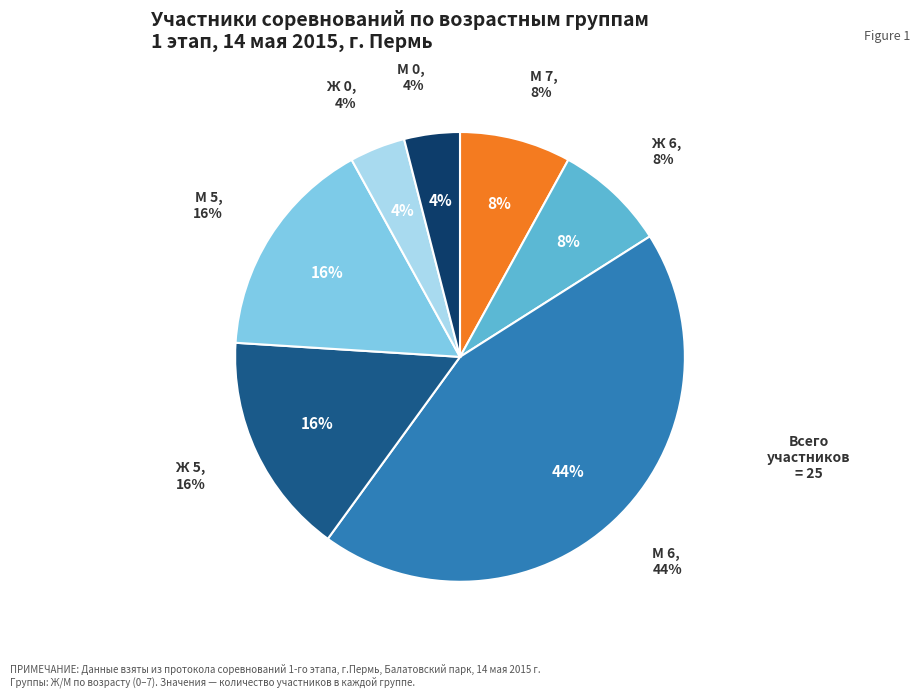

To the nearest percent, what is the average slice percentage?

14%